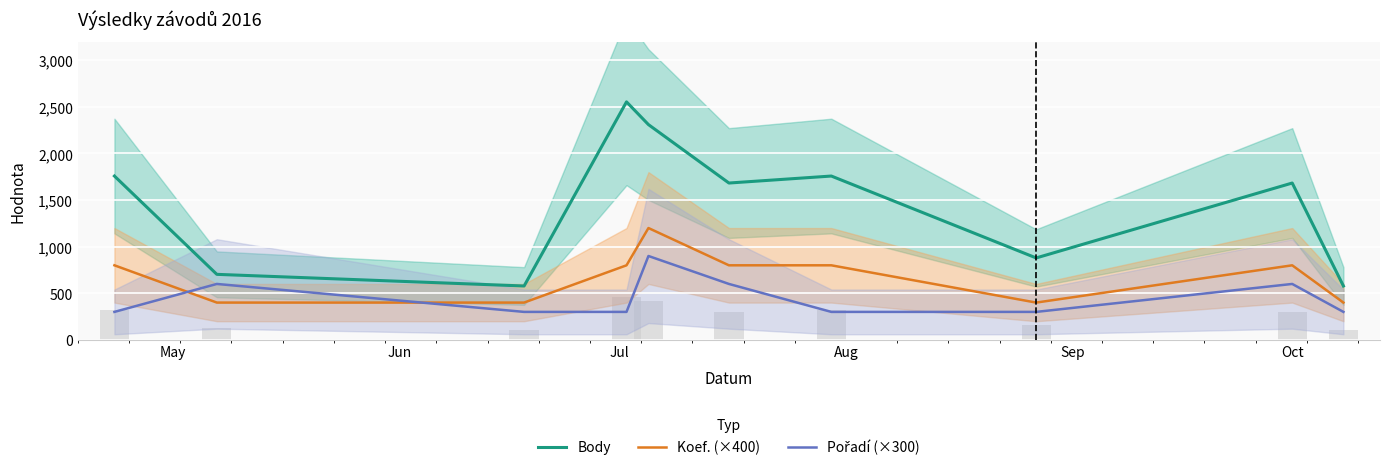

Between Jun and Aug, which series saw the biggest shift?

Body